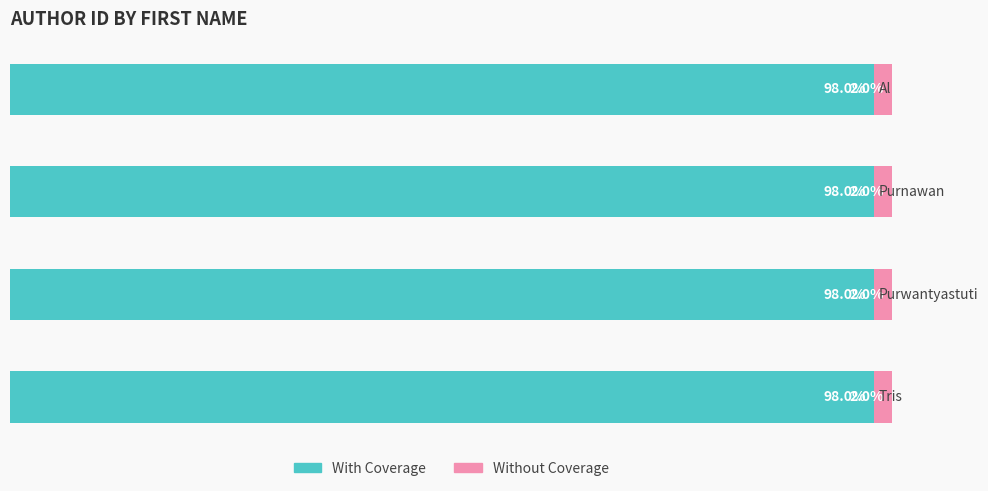

What are all the series names shown in the legend?

With Coverage, Without Coverage